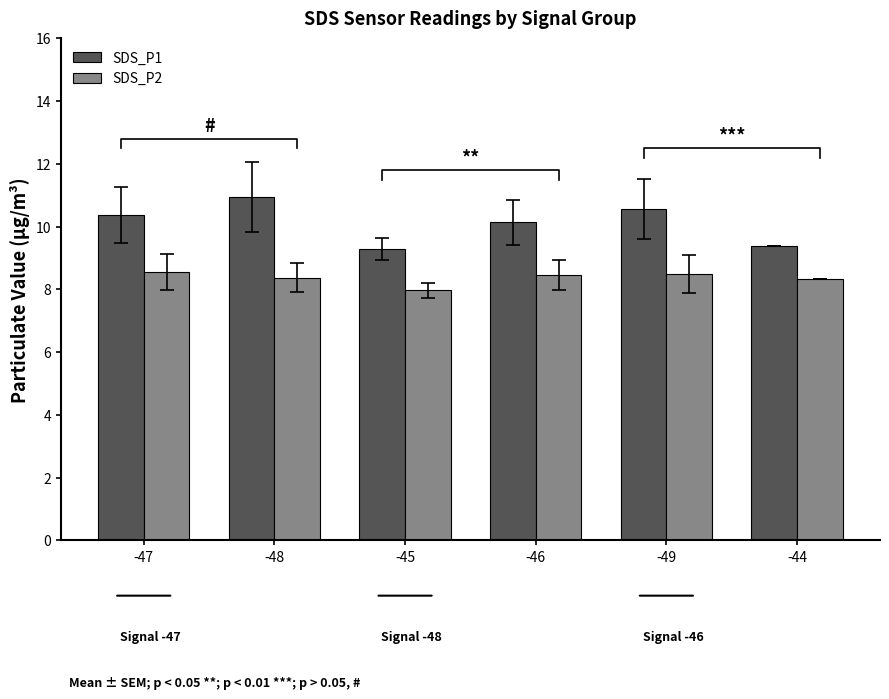

At which label does SDS_P1 reach its peak?

-48